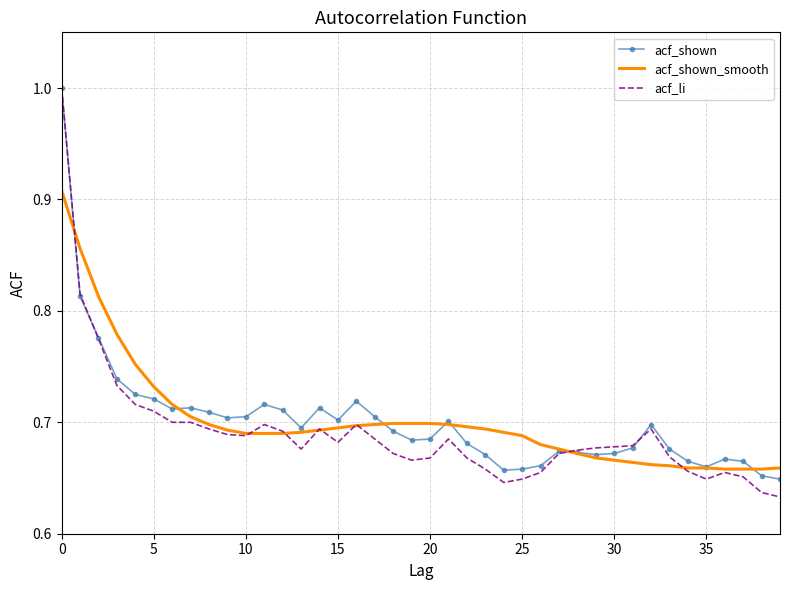

At how many categories does at least one series exceed 0?

40